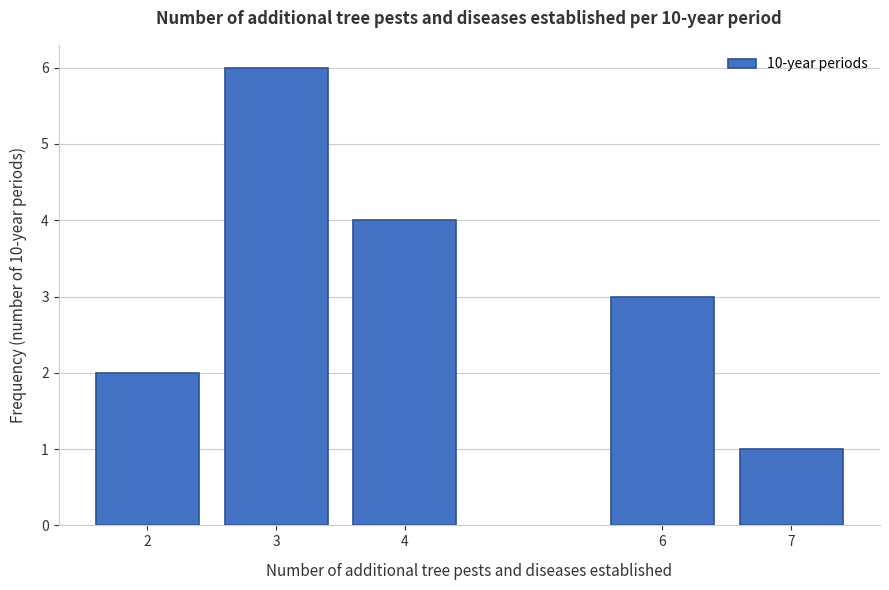

Reading left to right, what are all the values shown in this chart?

2=2	3=6	4=4	6=3	7=1